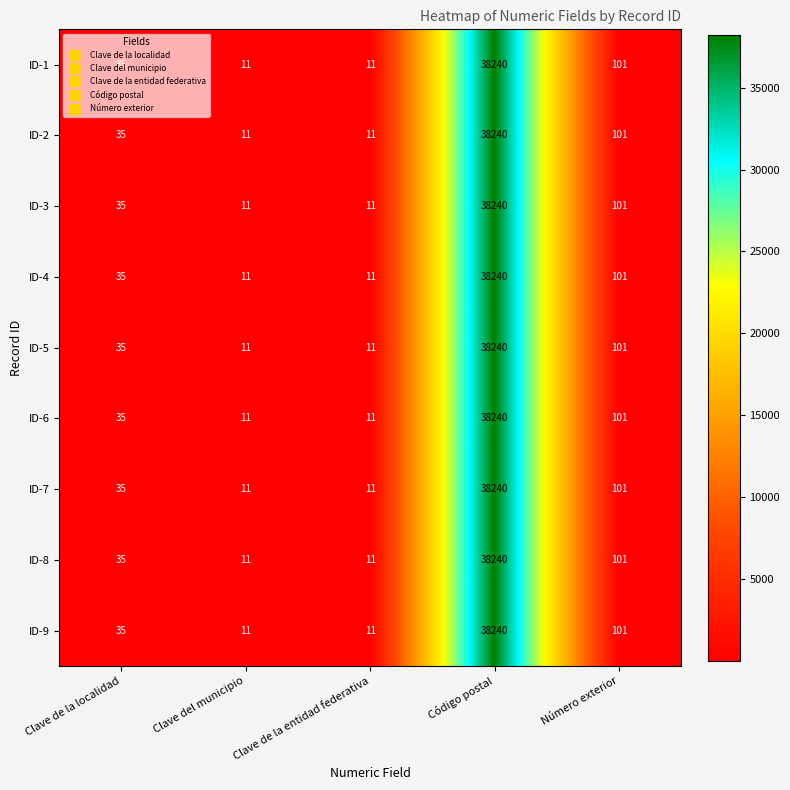

At which label is ID-9 closest to 19125?

Número exterior